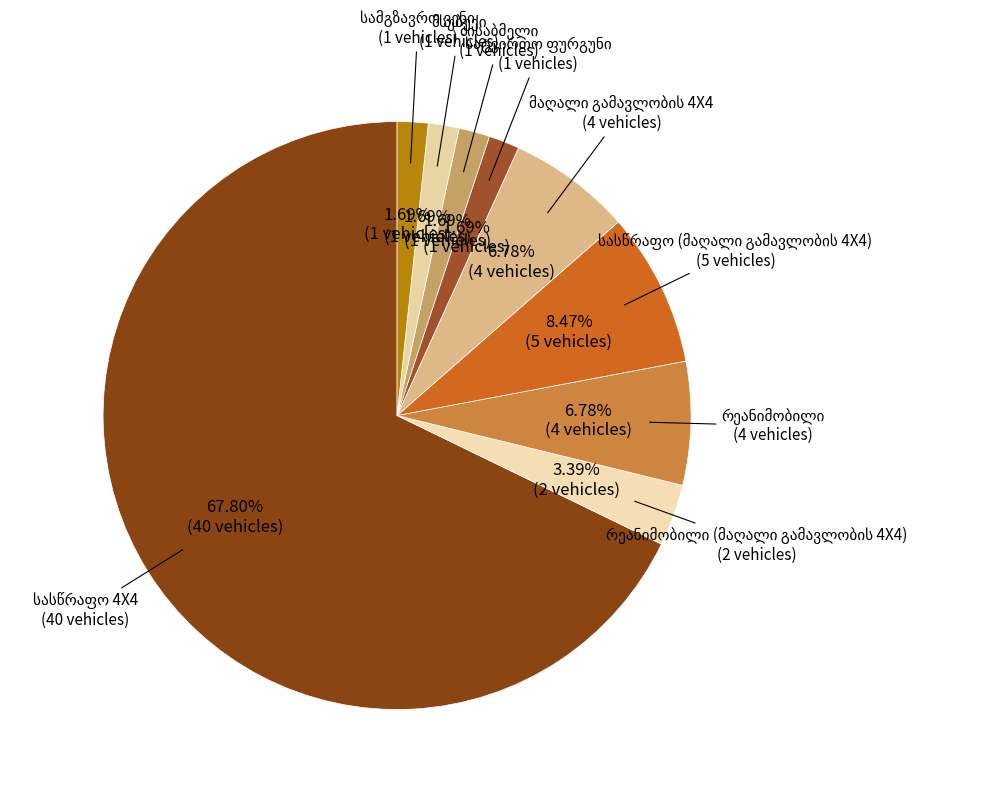

Is there any slice that represents more than half of the pie?

Yes